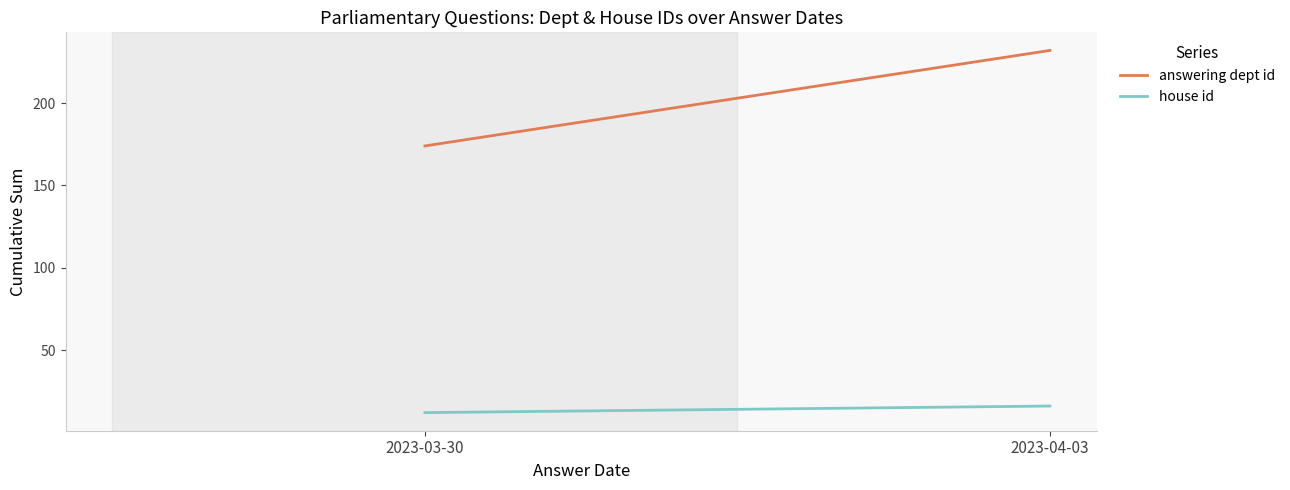

What is the difference between the highest and lowest values at 2023-04-03?

216